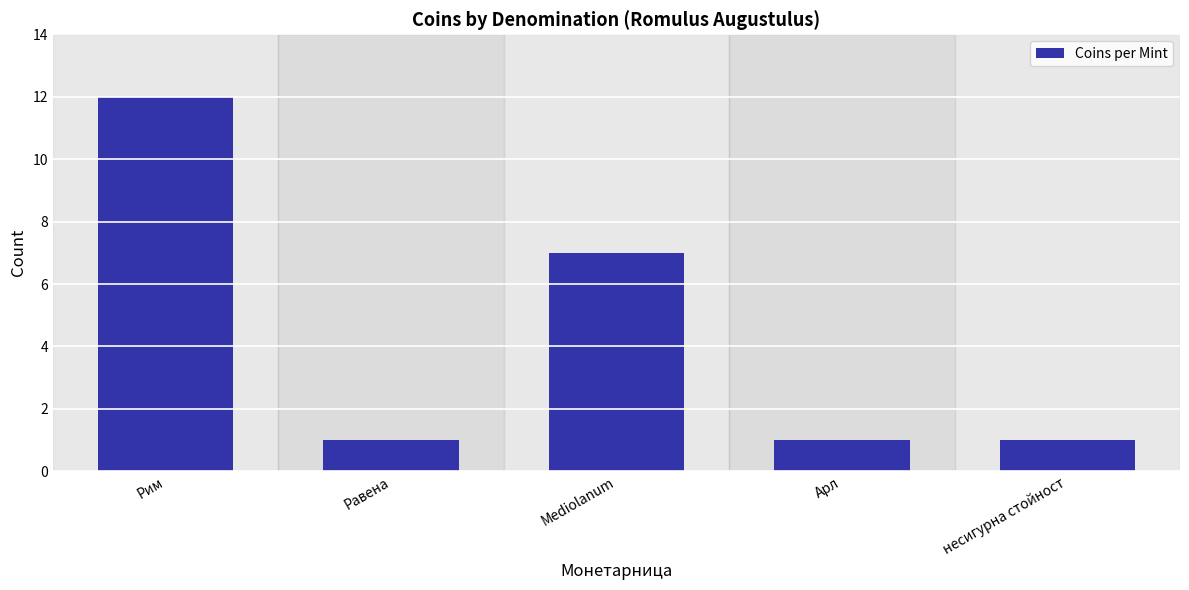

Reading left to right, transcribe all the data shown in this chart.

Рим=12	Равена=1	Mediolanum=7	Арл=1	несигурна стойност=1